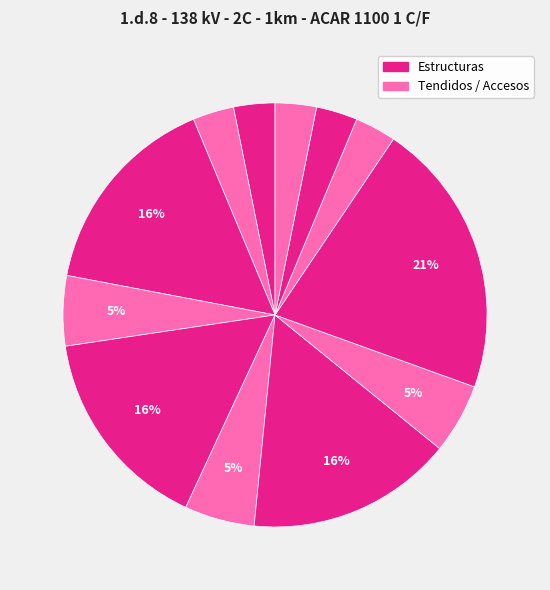

How many slices are in this pie chart?

12